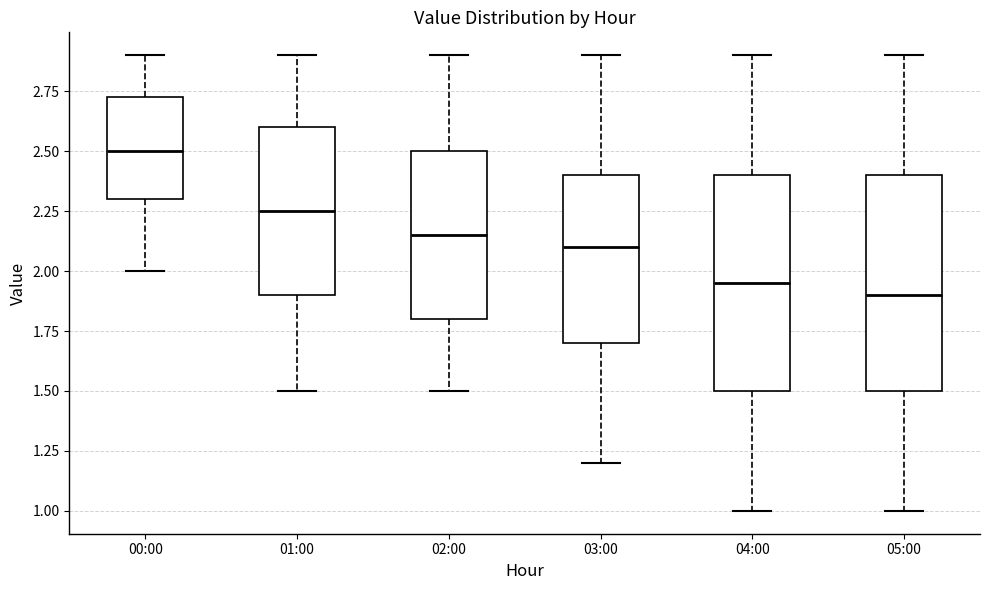

Which box's median line is the highest?

00:00